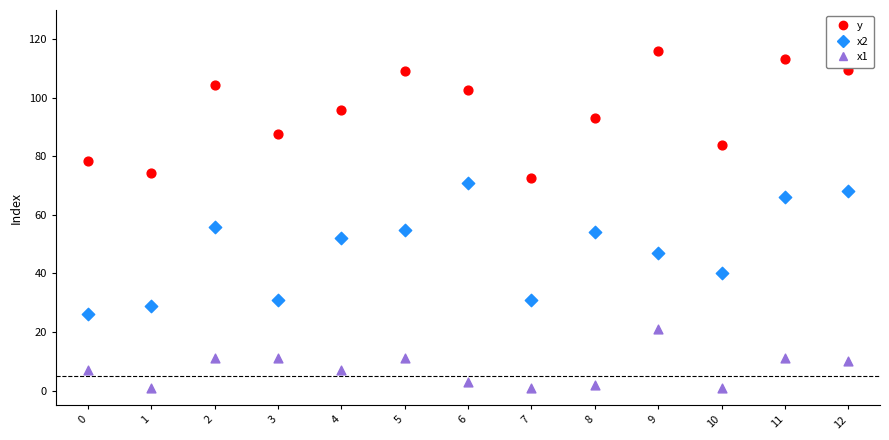

Across all data points, what is the range of Y values (max minus min)?

114.9